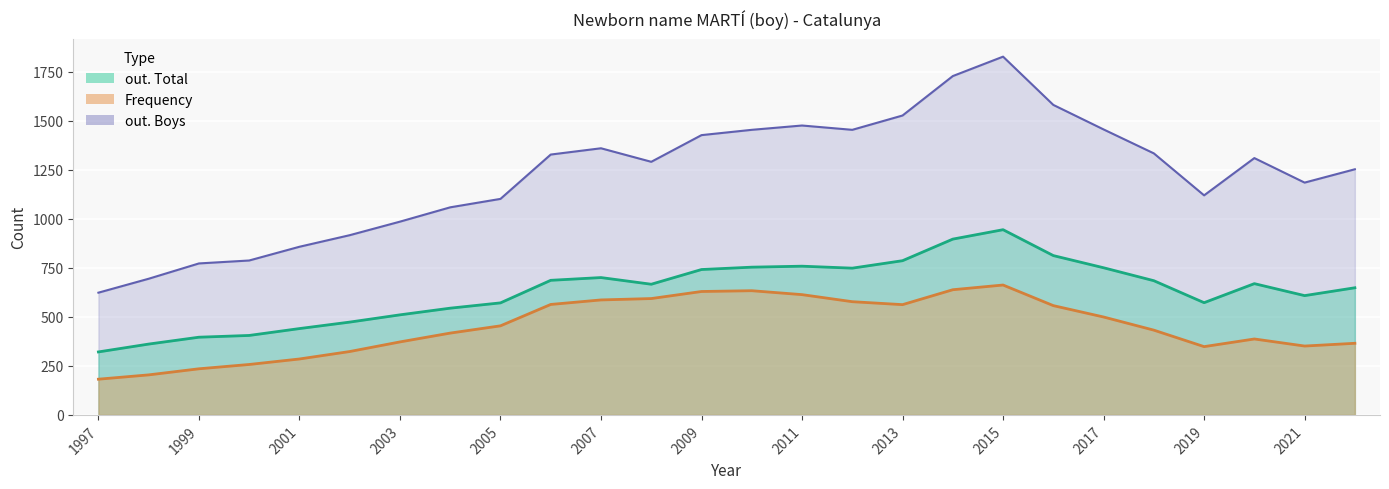

Which category has the lowest value across all series?

1997